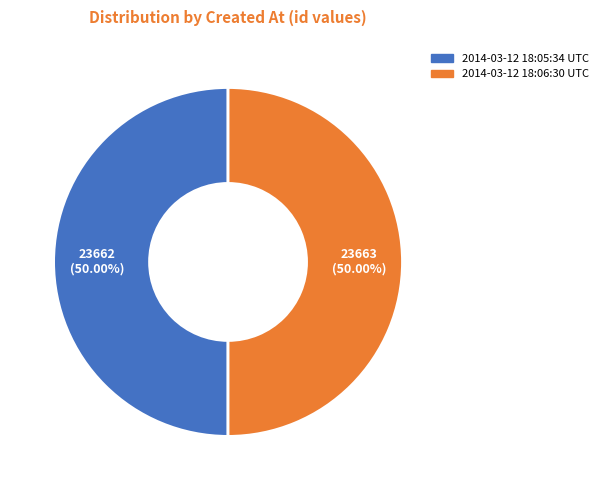

Is it true that 2014-03-12 18:06:30 UTC is 50% of the pie?

True